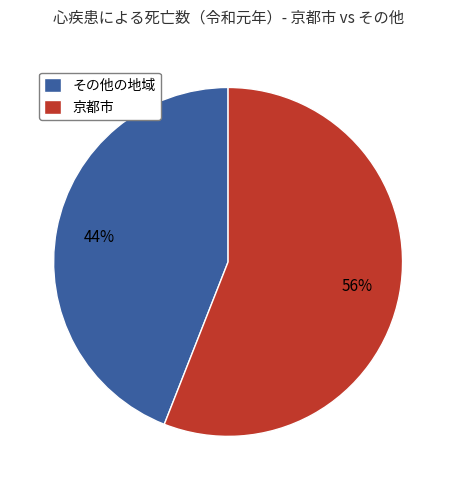

Which category has the smallest portion of the pie?

その他の地域